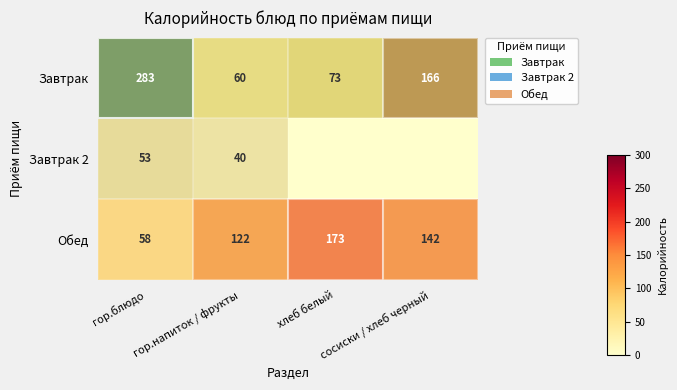

The row_2 series shows 122.0 at гор.напиток / фрукты. True or false?

True